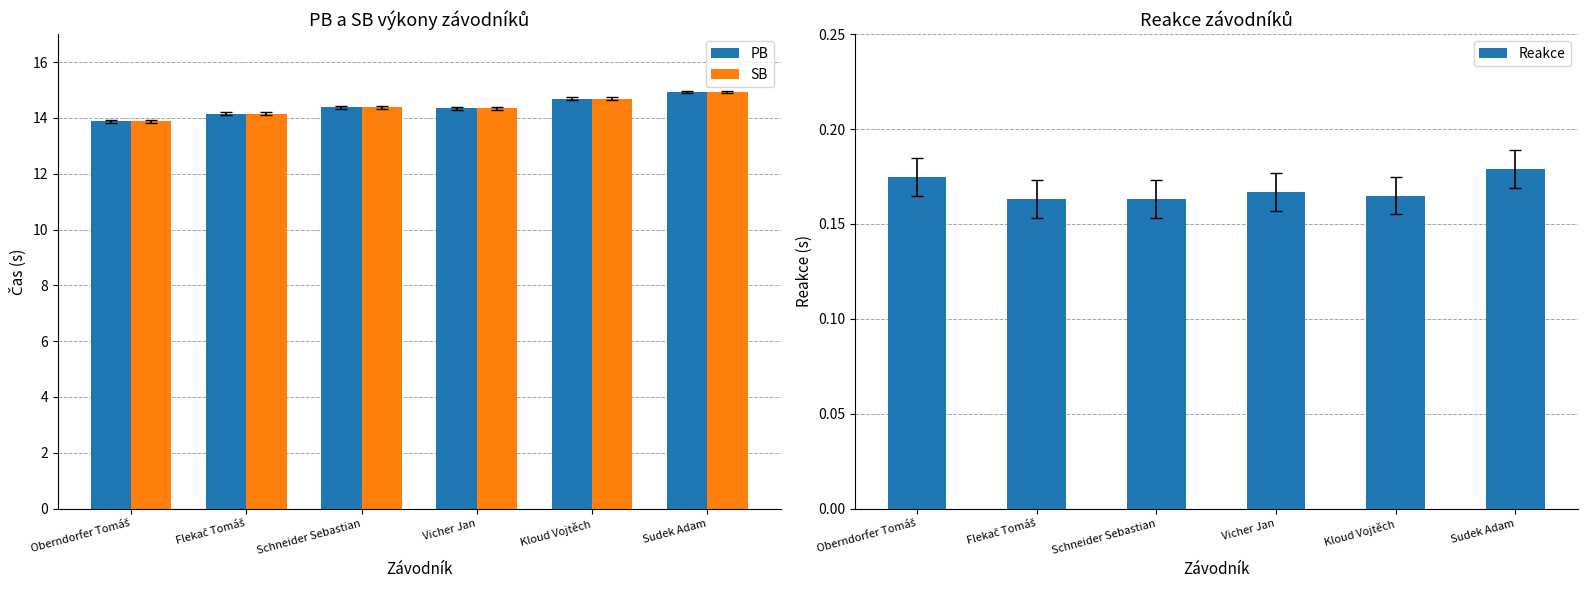

List the series in order of their peak value, lowest first.

Reakce, PB, SB